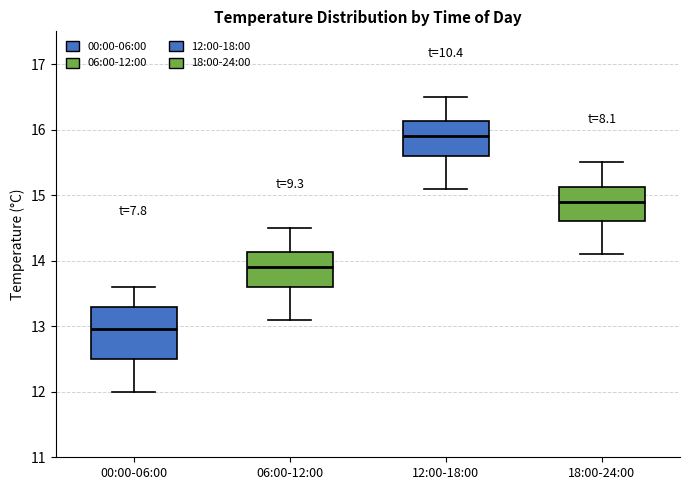

Reading left to right, read every box against the y-axis: the position of its median line, the range the box covers, and the ends of its whiskers. The values are not printed on the chart, so give them approximately, as read against the axis.

00:00-06:00: median 13.0, box 12.5 to 13.3, whiskers 12.0 to 13.6
06:00-12:00: median 13.9, box 13.6 to 14.1, whiskers 13.1 to 14.5
12:00-18:00: median 15.9, box 15.6 to 16.1, whiskers 15.1 to 16.5
18:00-24:00: median 14.9, box 14.6 to 15.1, whiskers 14.1 to 15.5